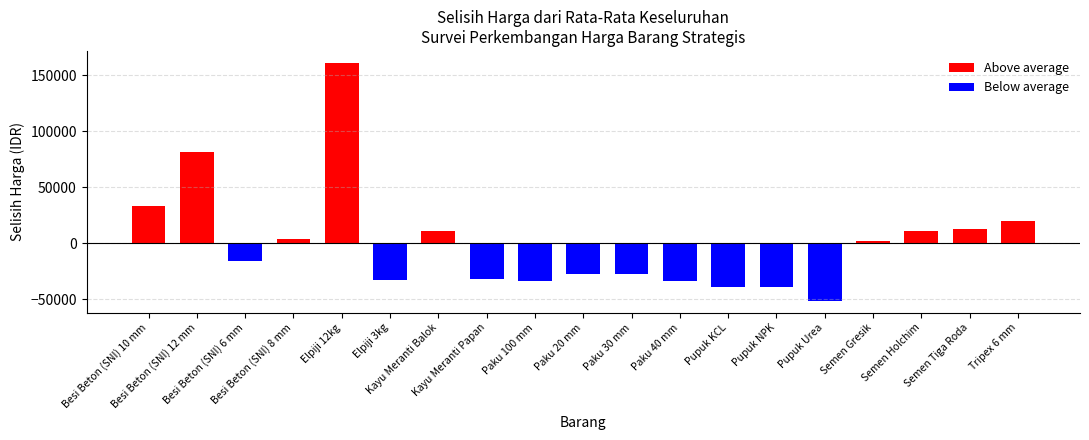

The value of 18 Okt 23 at Semen Gresik is 99690. True or false?

False